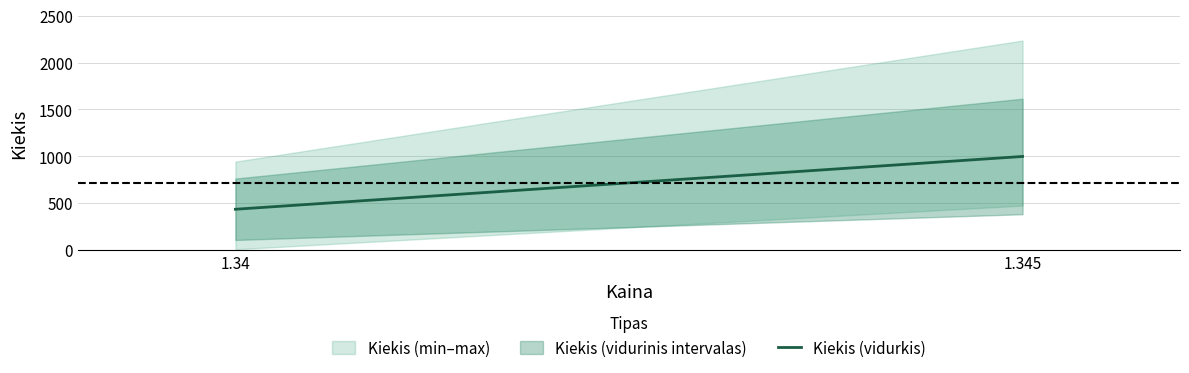

List the labels in order of value, largest first.

1.345, 1.34